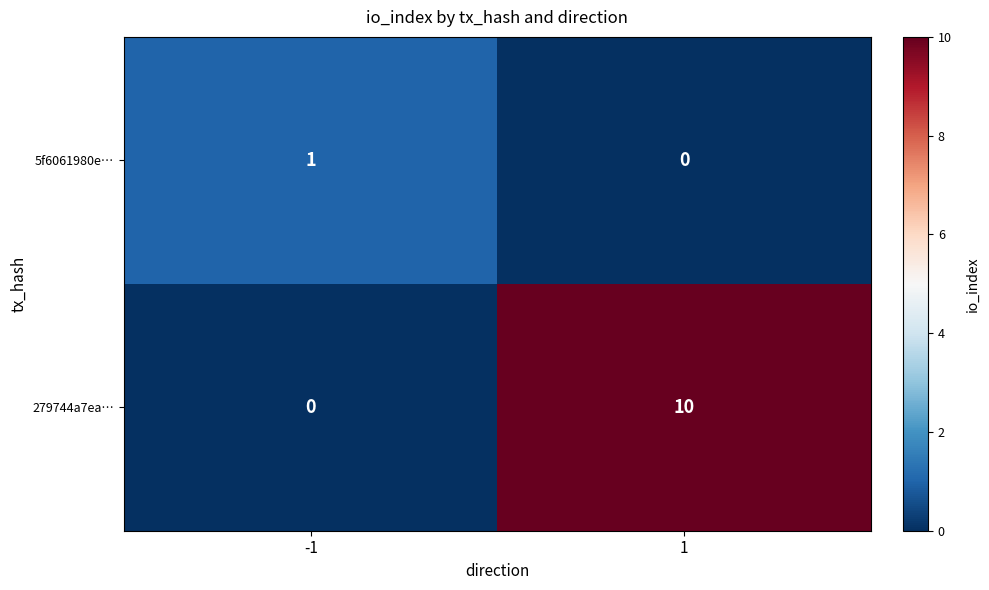

What is the maximum value shown in the chart?

10